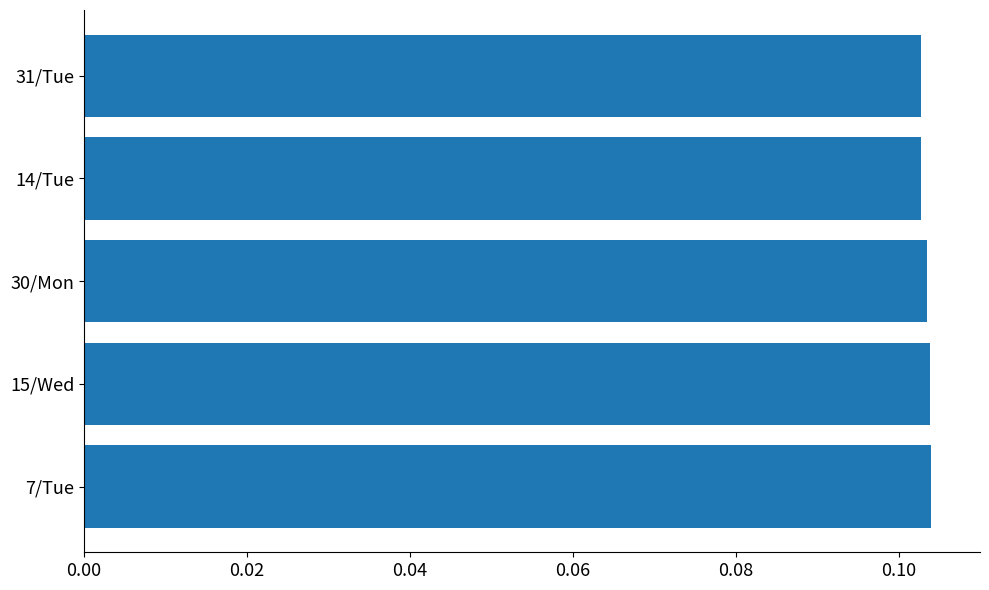

The value at 31/Tue is 0.0. True or false?

False